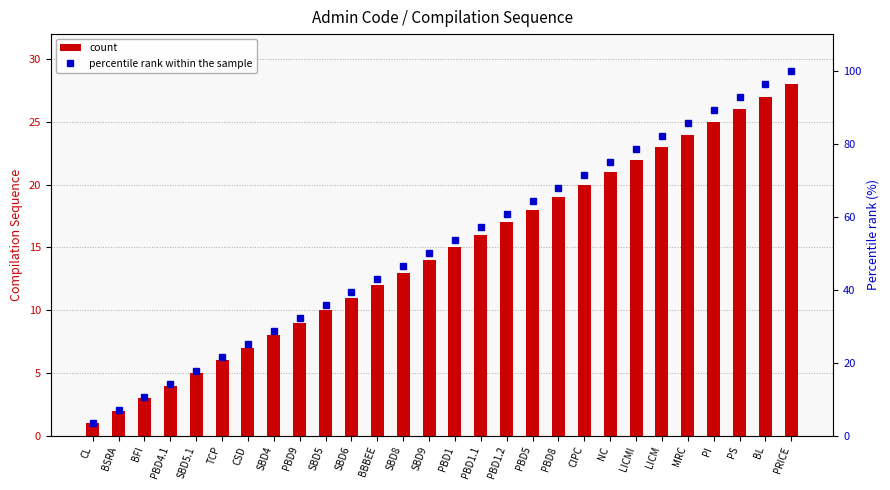

What is the value of the count bar at the 17th from the left?

17.0